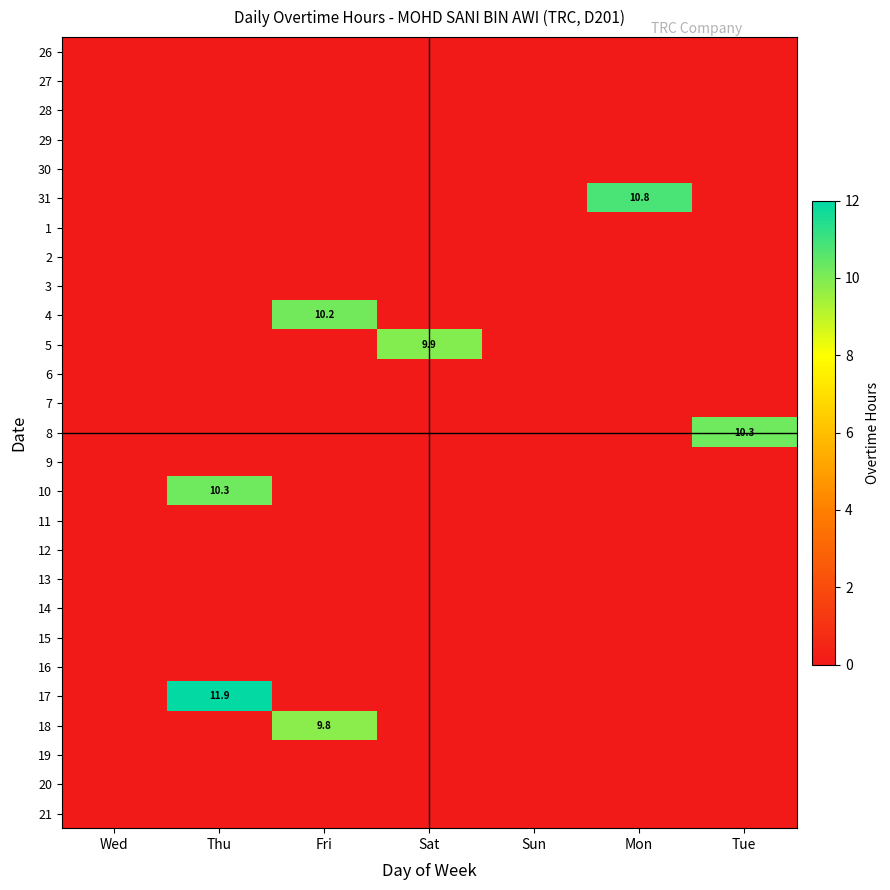

At which category is the sum across all series the highest?

Thu